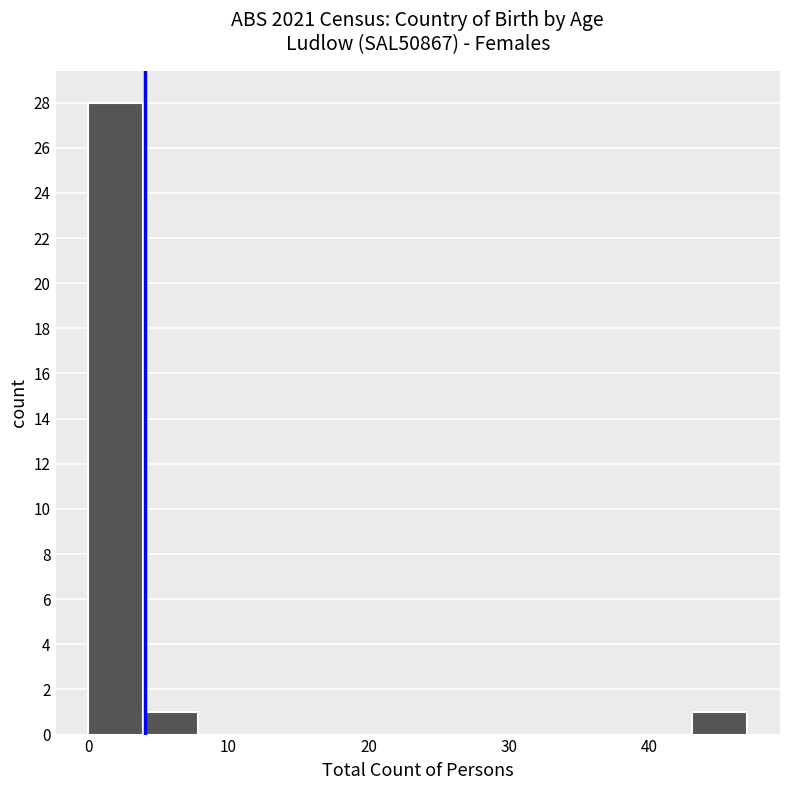

Read against the x-axis, roughly where is the centre of the tallest bar?

2